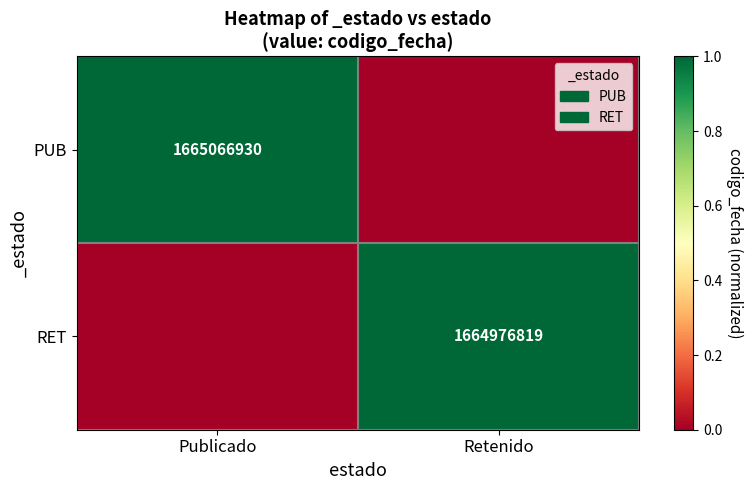

The value of RET at Retenido is 1664976819. True or false?

True